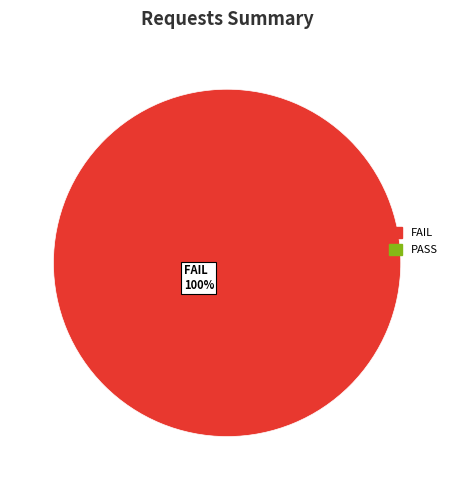

Which slice is the largest?

344715